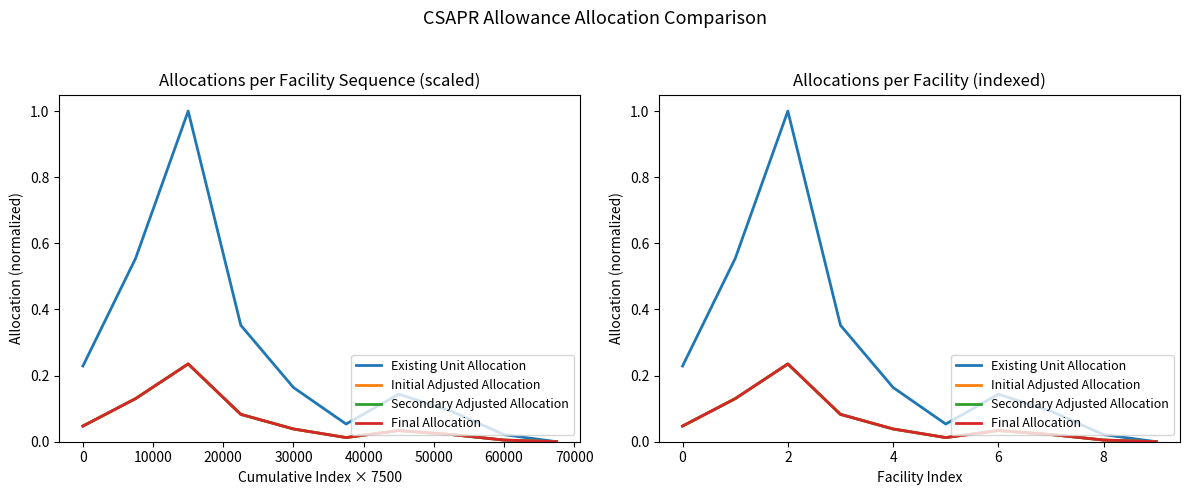

True or false: Secondary Adjusted Allocation and Existing Unit Allocation intersect in this chart.

False